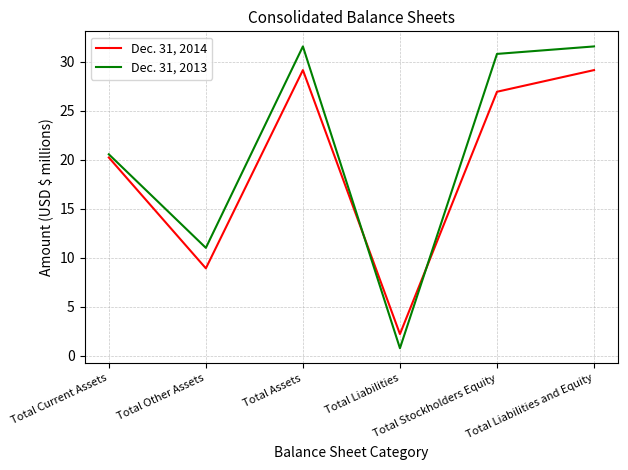

Count the number of categories in the chart.

6